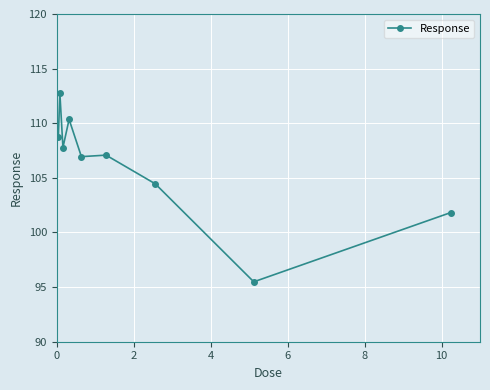

True or false: the data has more than 0 interior local peaks.

True